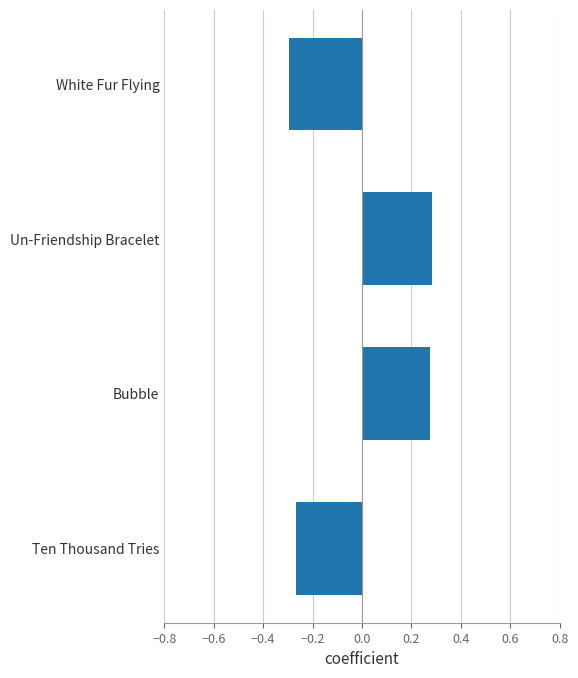

Which has a higher value, White Fur Flying or Un-Friendship Bracelet?

Un-Friendship Bracelet